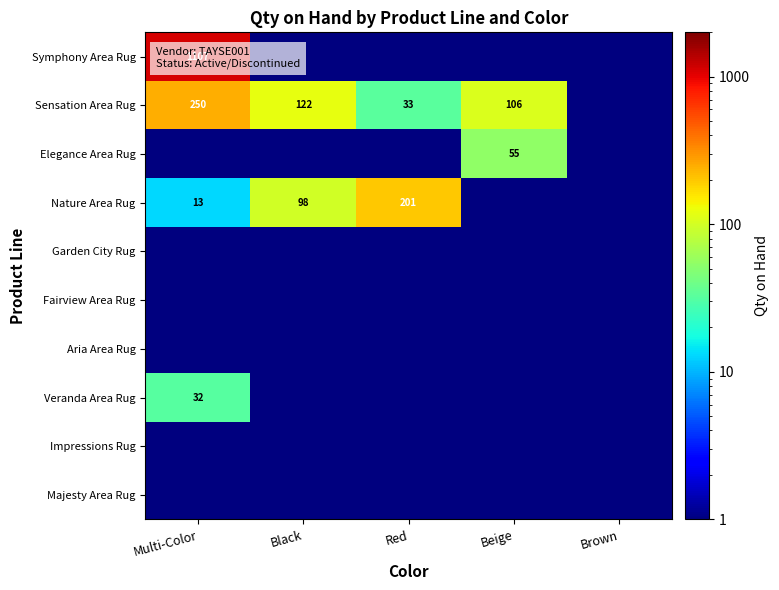

At which category is the sum across all series the highest?

Multi-Color